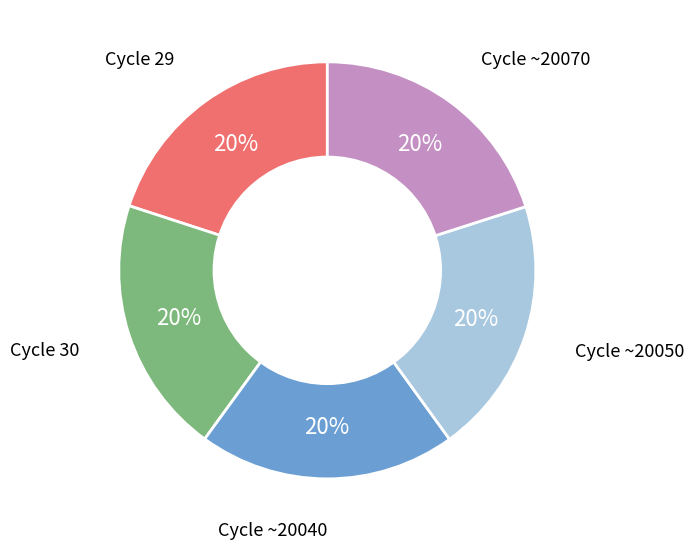

To the nearest percent, what is the average slice percentage?

20%